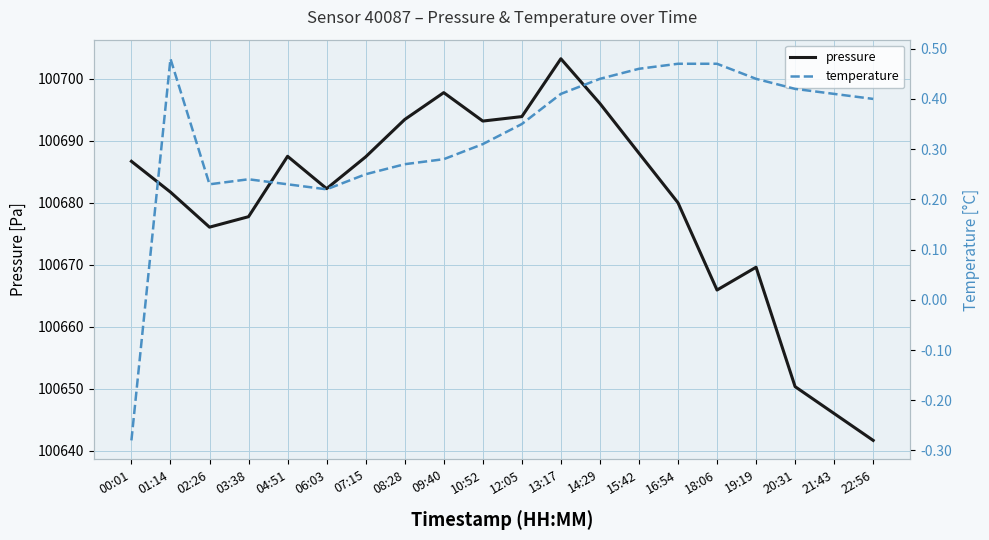

What position from the left is 03:38?

4